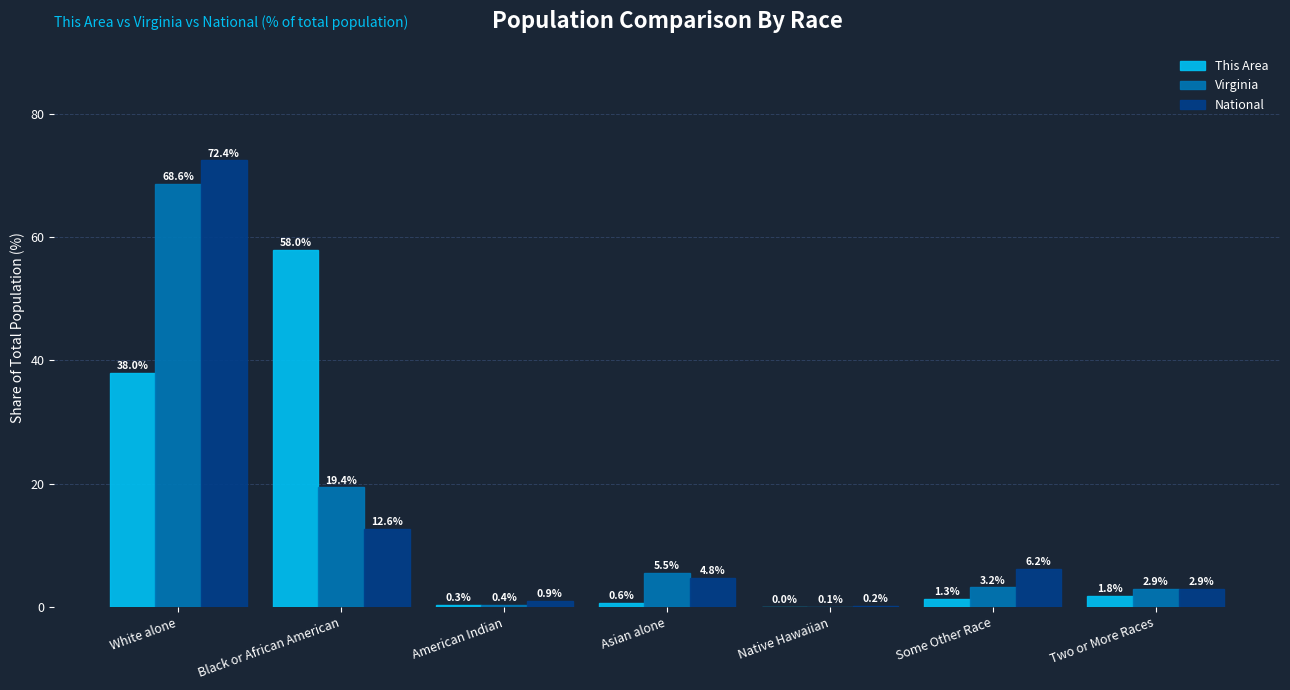

What is the total value across all series at White alone?

179.0